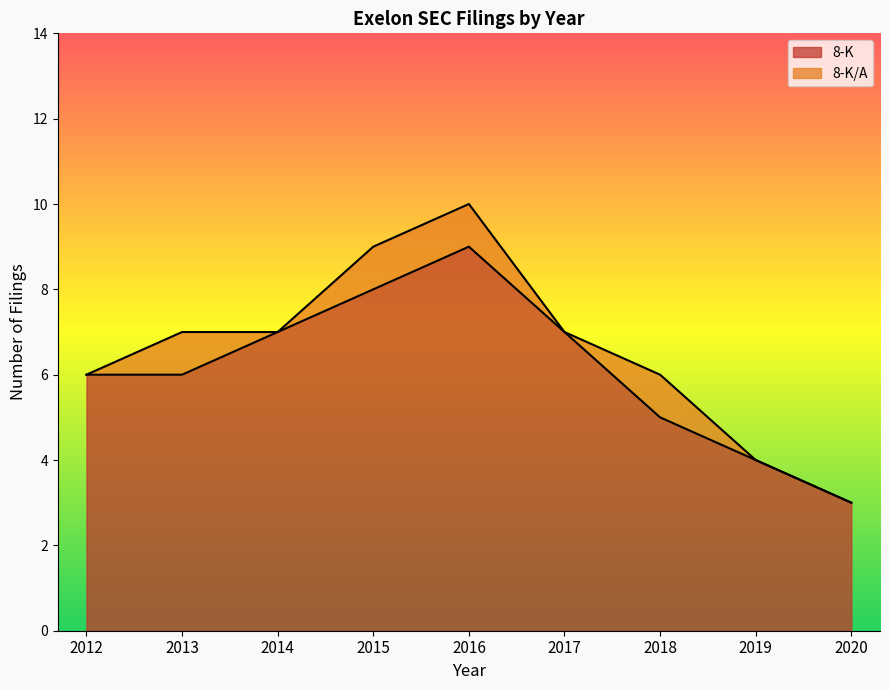

Which category has the highest value across all series?

2016